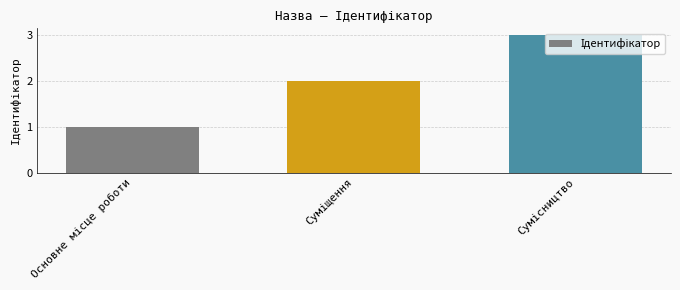

What is the difference between the second highest and minimum values?

1